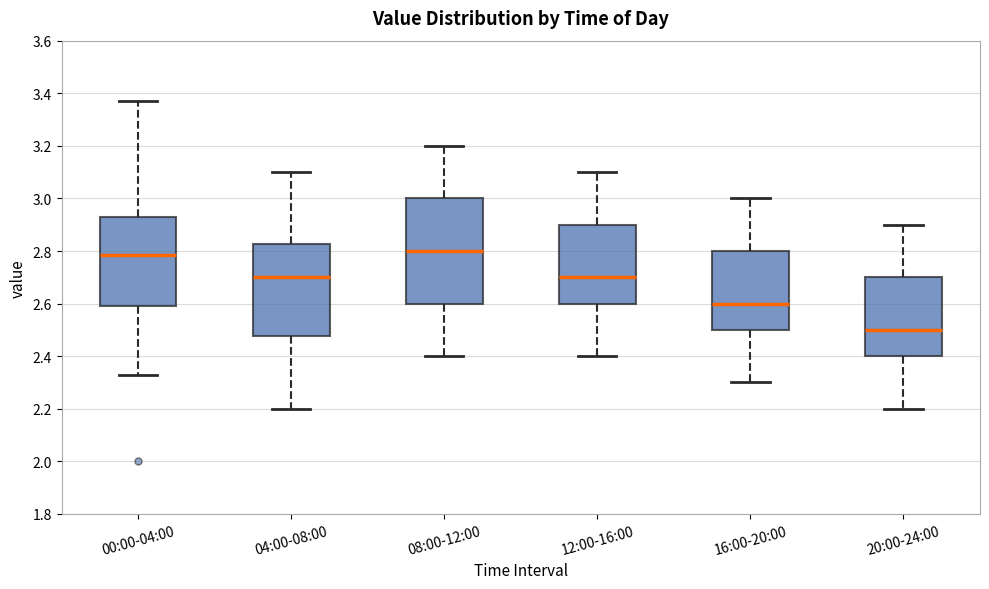

Reading left to right, read every box against the y-axis: the position of its median line, the range the box covers, and the ends of its whiskers. The values are not printed on the chart, so give them approximately, as read against the axis.

00:00-04:00: median 2.78, box 2.60 to 2.94, whiskers 2.34 to 3.38
04:00-08:00: median 2.70, box 2.48 to 2.82, whiskers 2.20 to 3.10
08:00-12:00: median 2.80, box 2.60 to 3.00, whiskers 2.40 to 3.20
12:00-16:00: median 2.70, box 2.60 to 2.90, whiskers 2.40 to 3.10
16:00-20:00: median 2.60, box 2.50 to 2.80, whiskers 2.30 to 3.00
20:00-24:00: median 2.50, box 2.40 to 2.70, whiskers 2.20 to 2.90